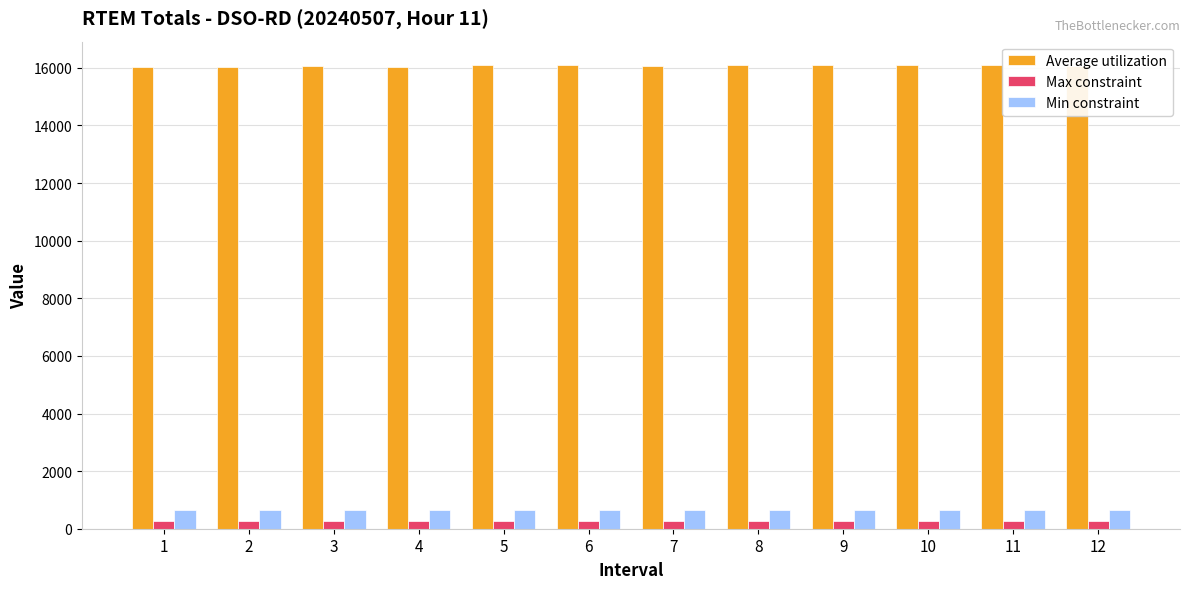

What is the greatest value displayed?

16104.9